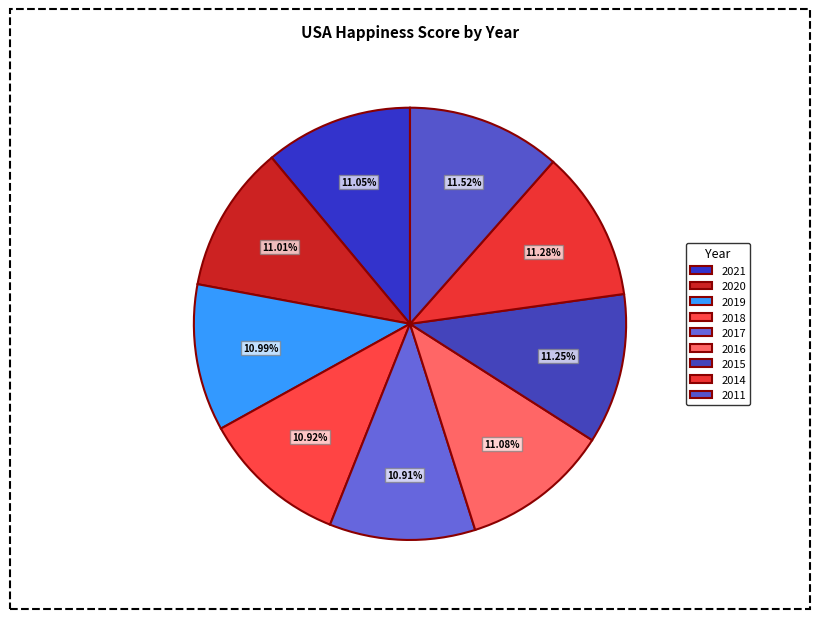

Do 2018 and 2021 together represent more than half of the pie?

No